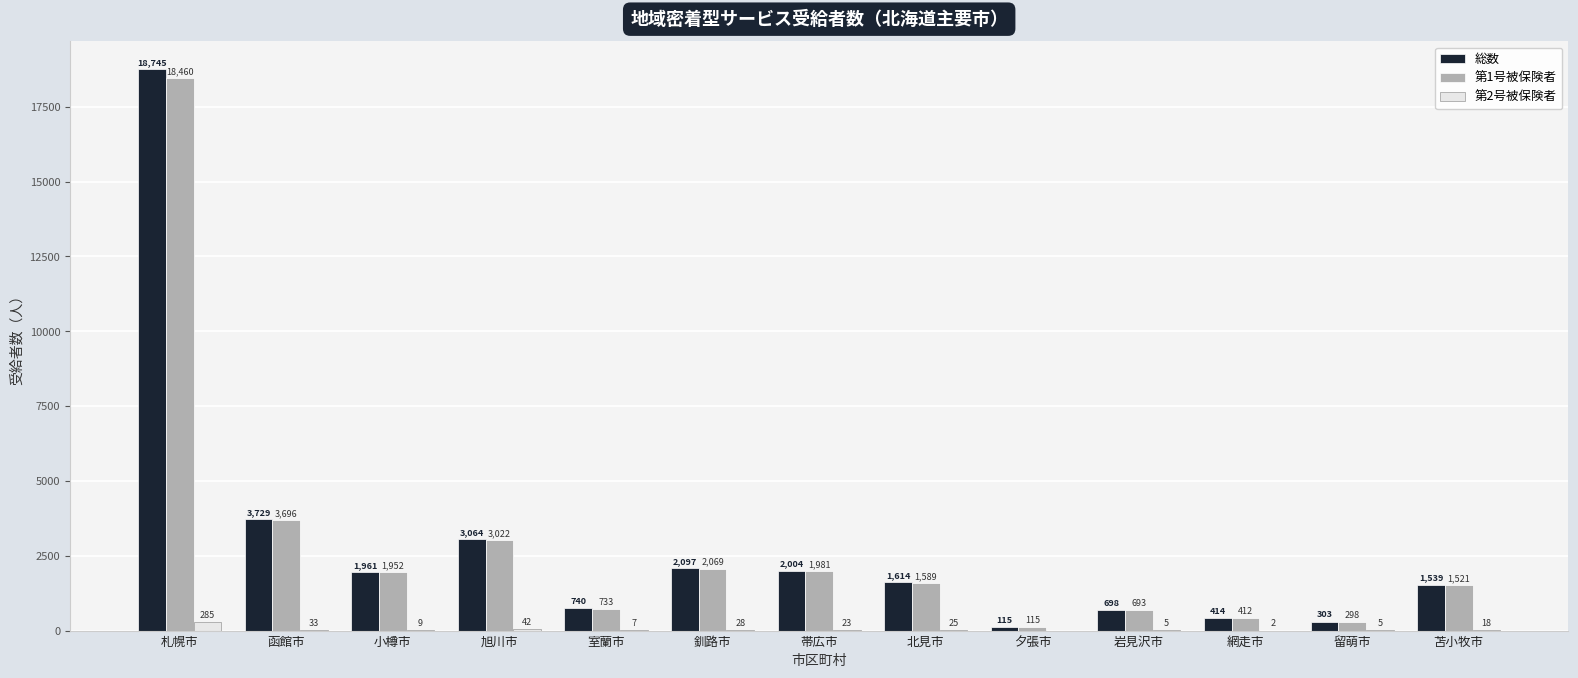

Reading left to right, extract all data points from this chart.

総数: 18745	3729	1961	3064	740	2097	2004	1614	115	698	414	303	1539
第1号被保険者: 18460	3696	1952	3022	733	2069	1981	1589	115	693	412	298	1521
第2号被保険者: 285	33	9	42	7	28	23	25	0	5	2	5	18